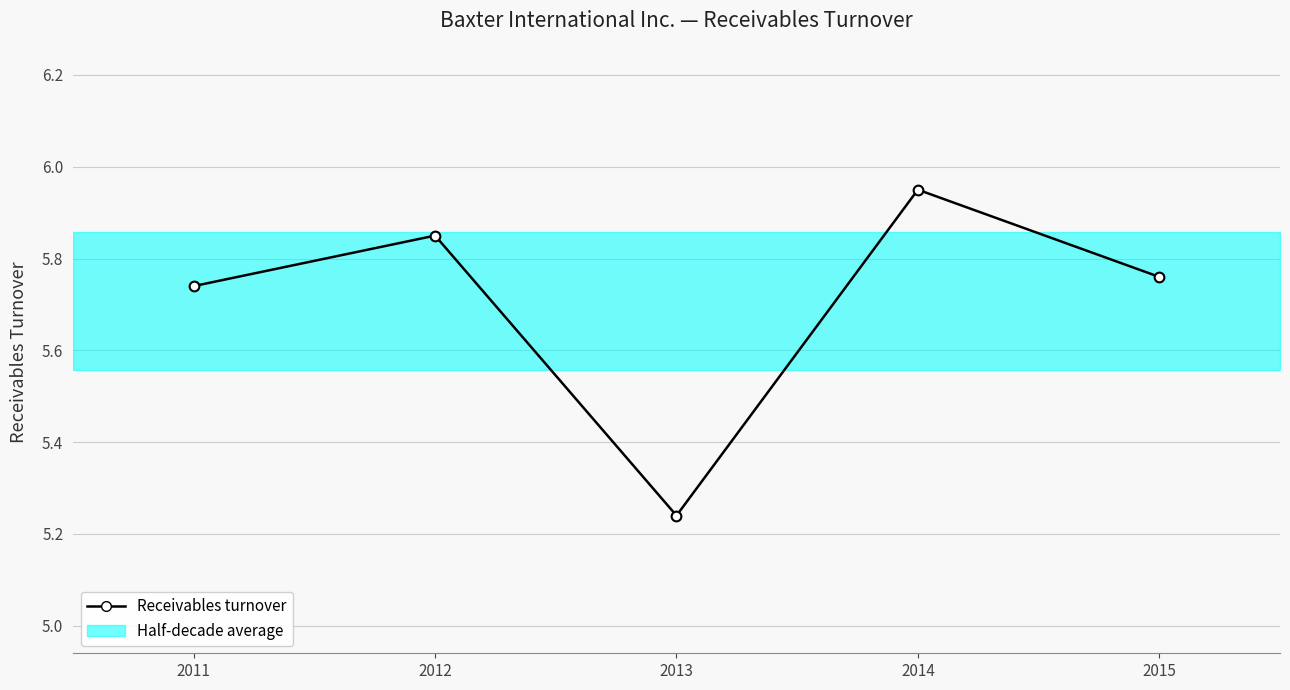

What value does the data have at 2014?

6.0